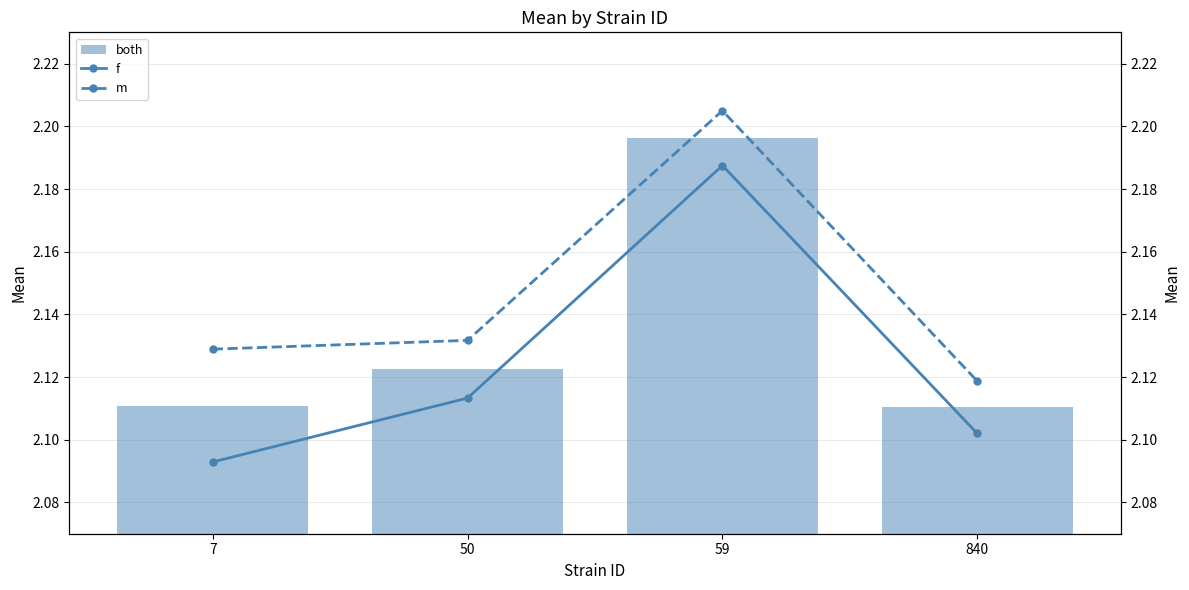

List the labels in order of both value, smallest first.

840, 7, 50, 59